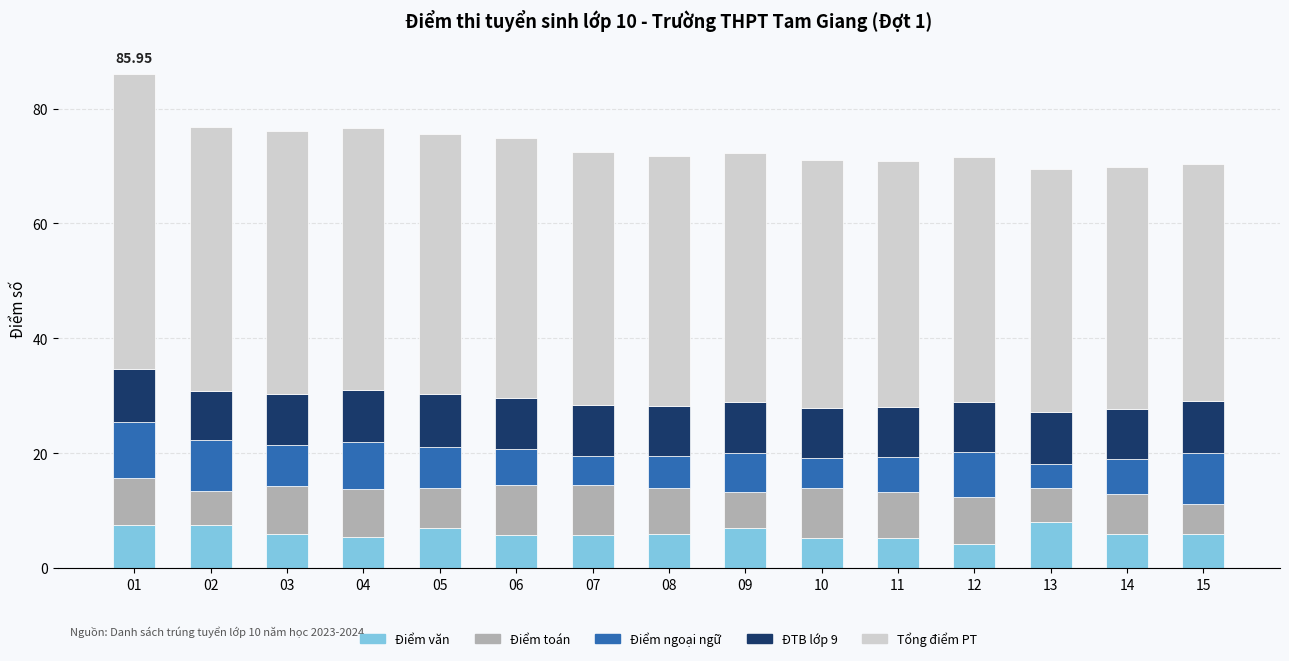

What is the total value across all series at 12?

71.6